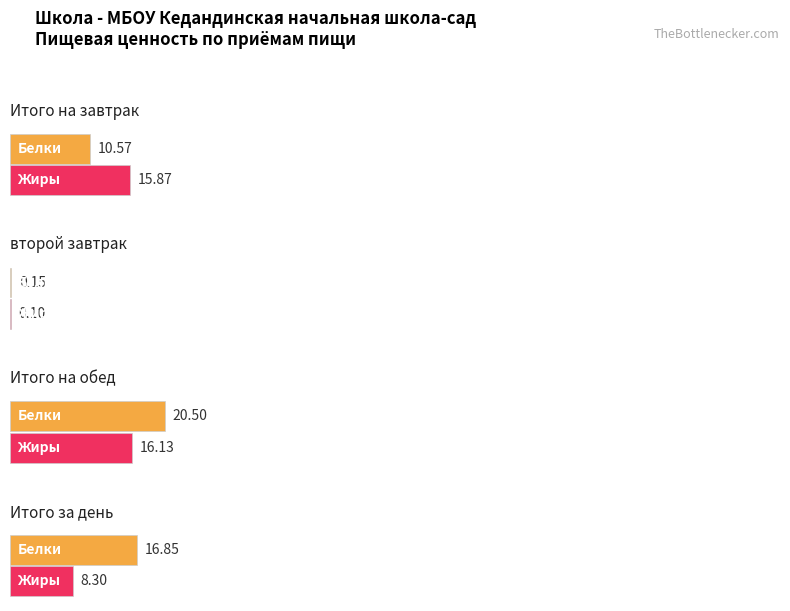

What is the approximate value of Белки at Итого за день?

16.8